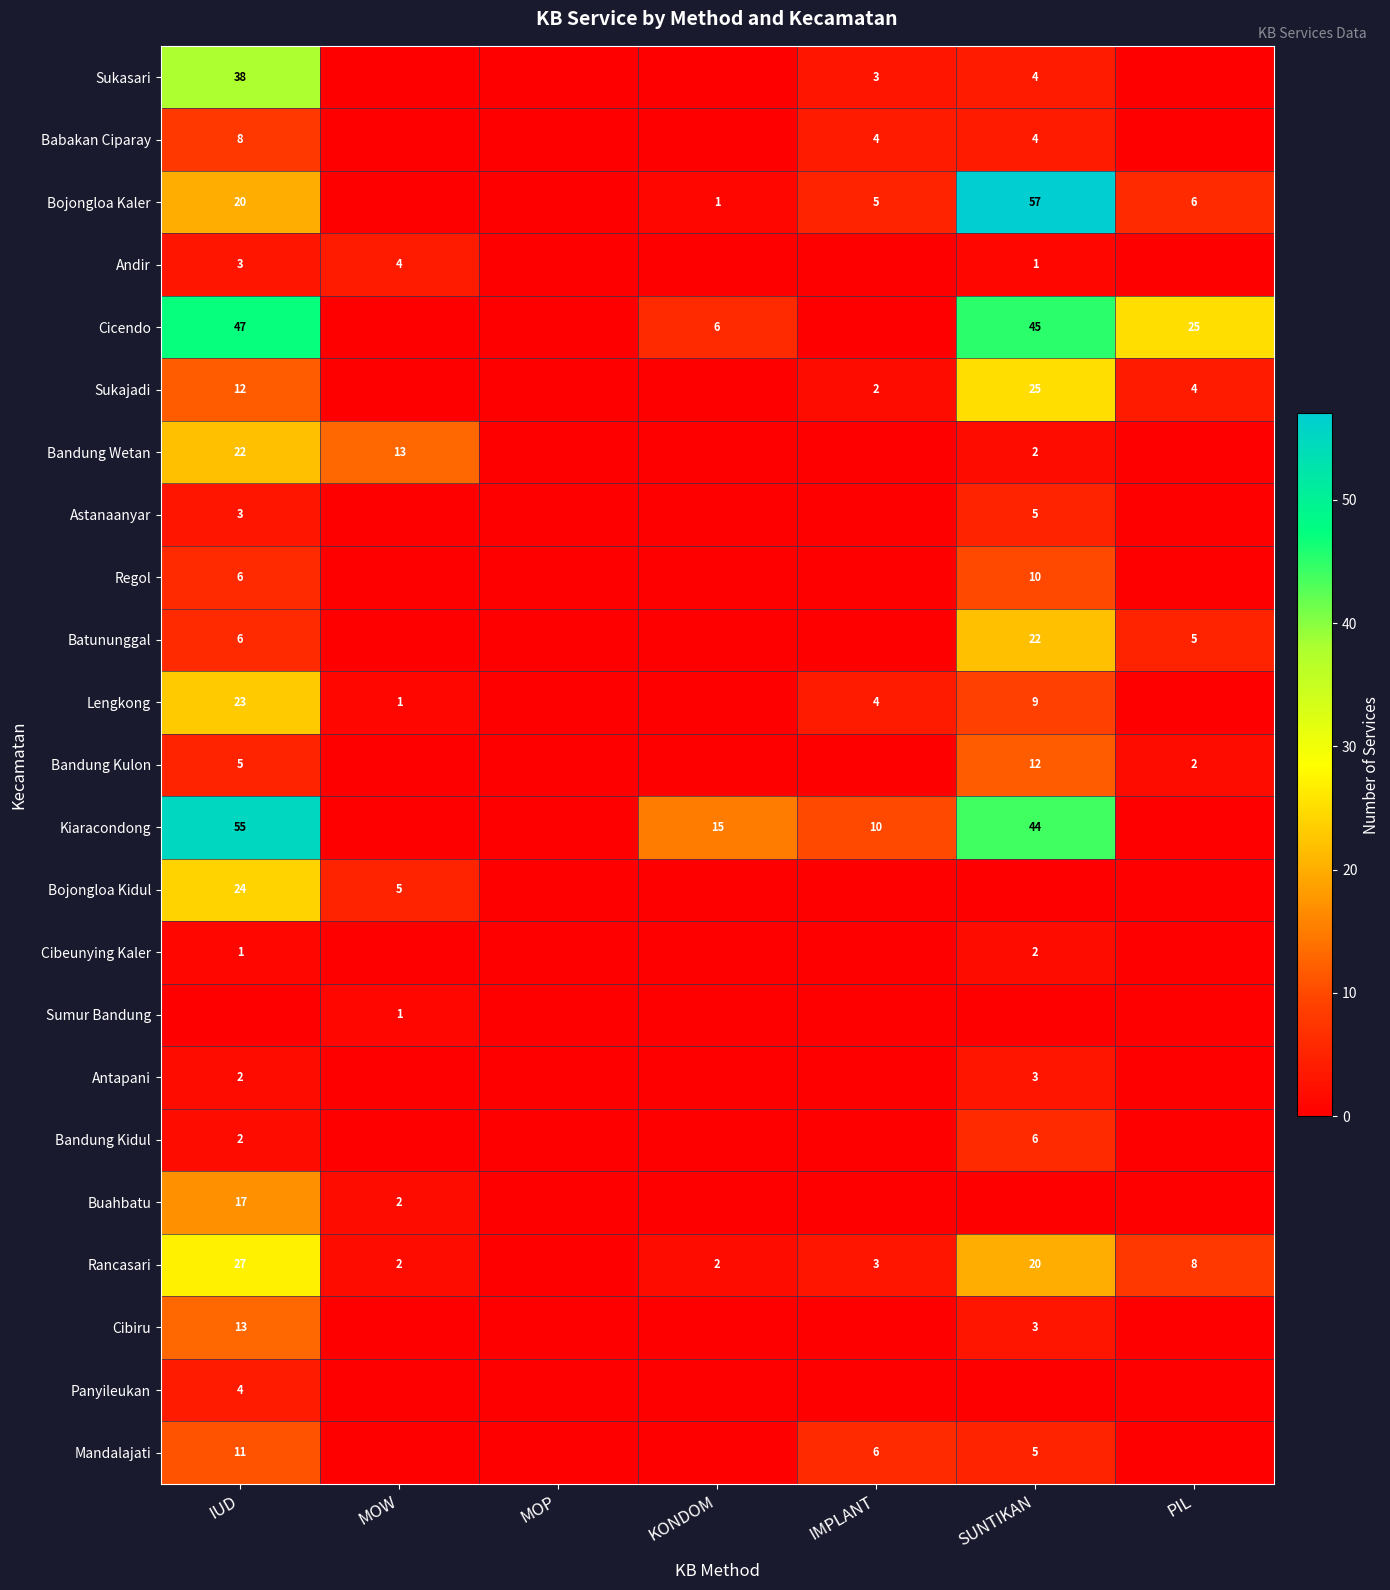

The Regol series shows 6 at IUD. True or false?

True